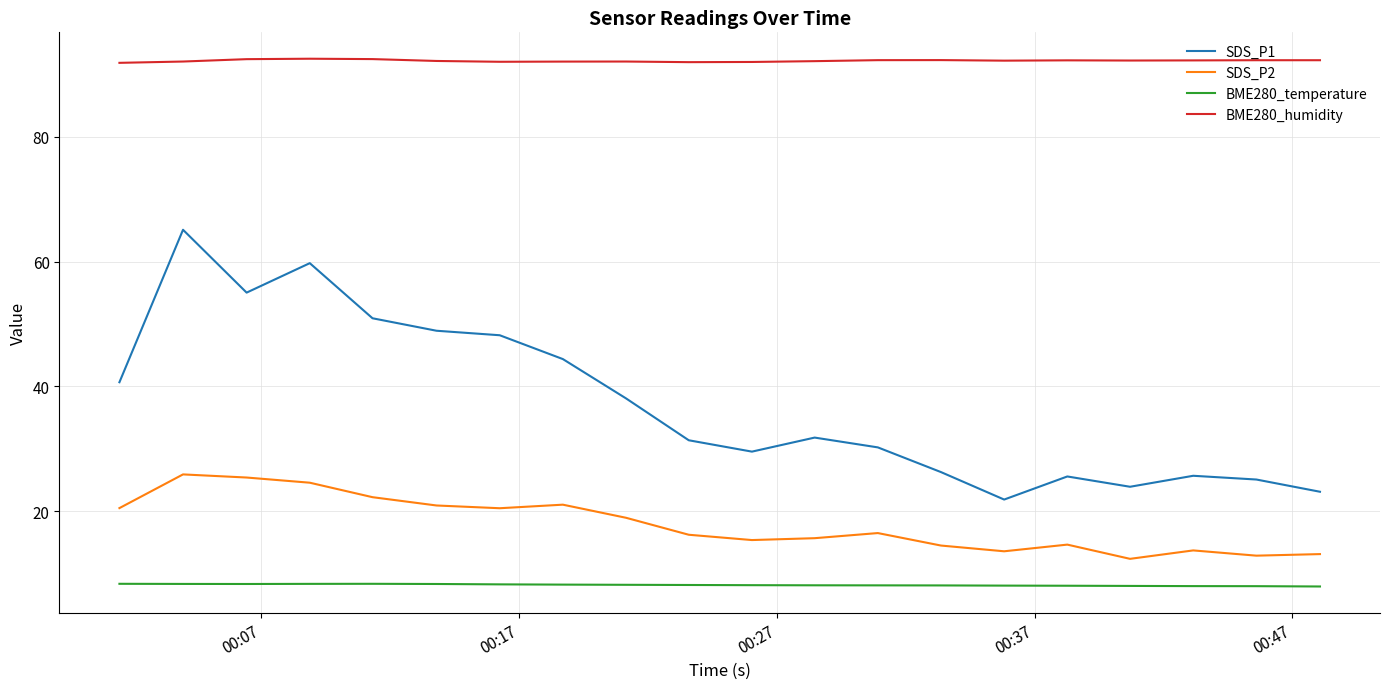

True or false: BME280_humidity and BME280_temperature cross at least once.

False